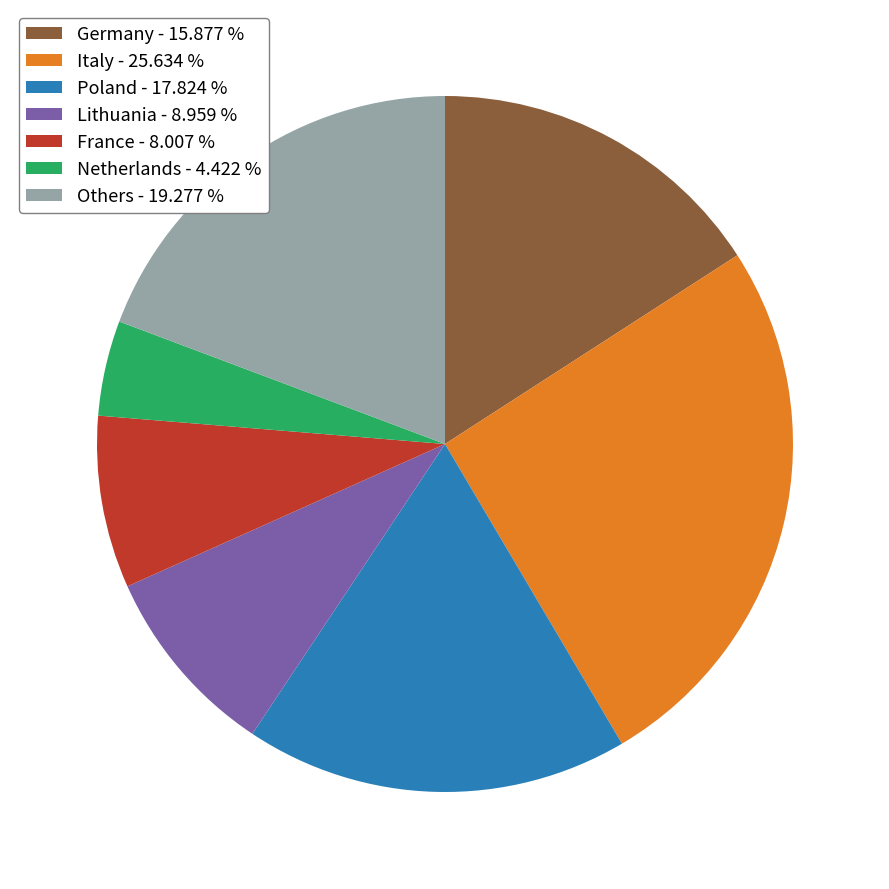

How many segments does this pie chart have?

7